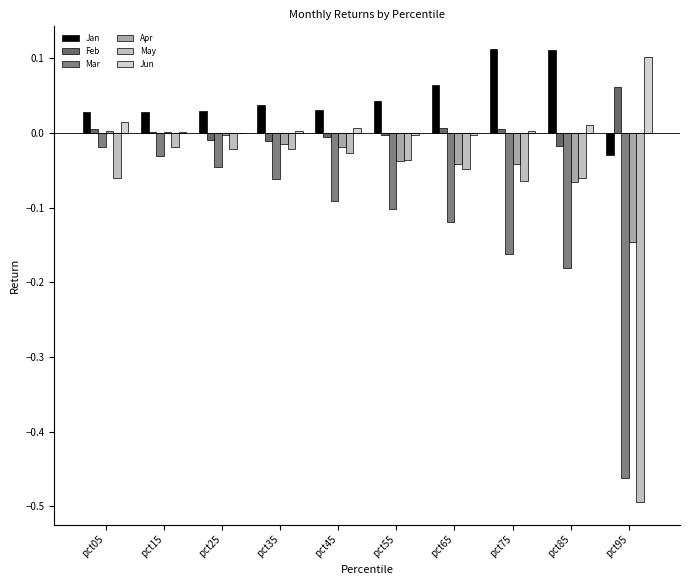

What is the minimum value for May?

-0.5